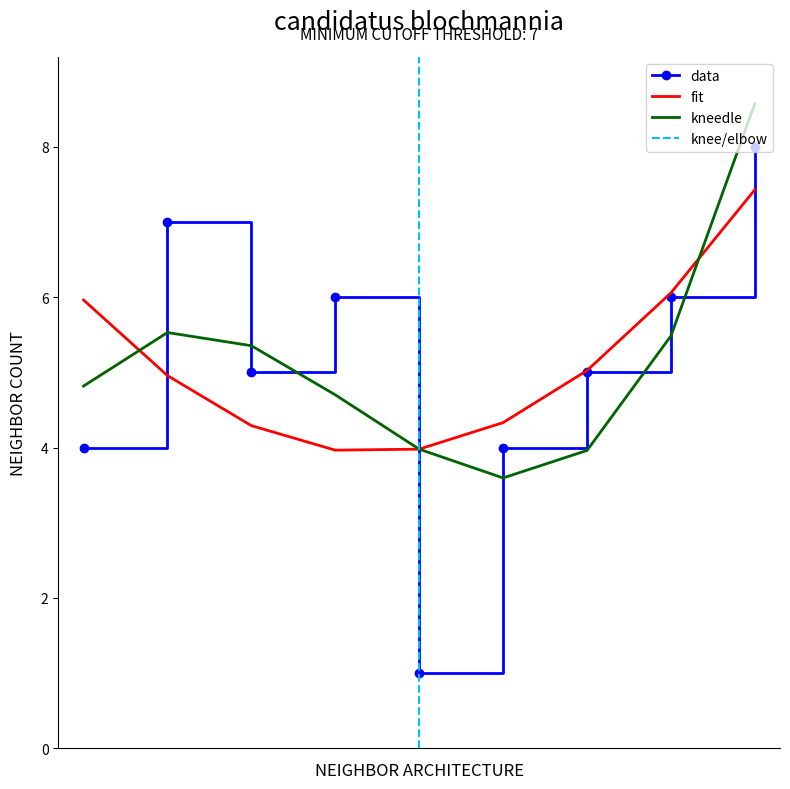

What is the value of the col_4 point at the 4th from the left?

6